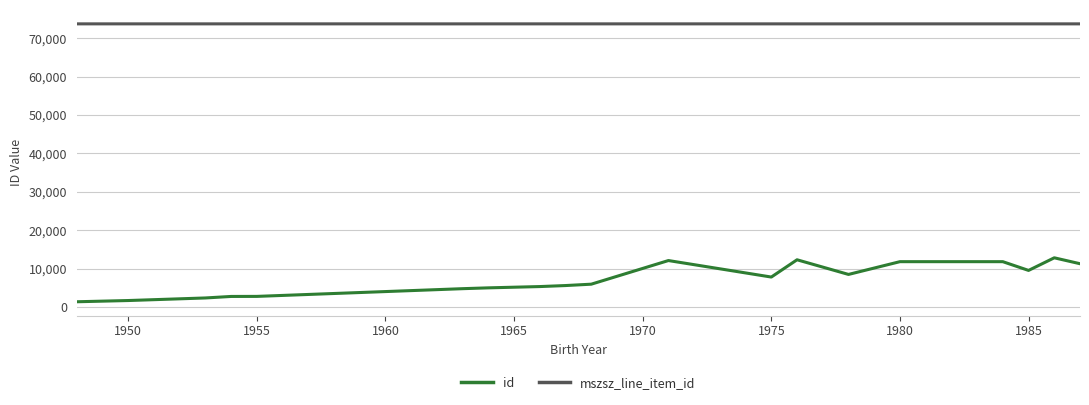

What is the difference between the maximum and minimum values in the id series?

11442